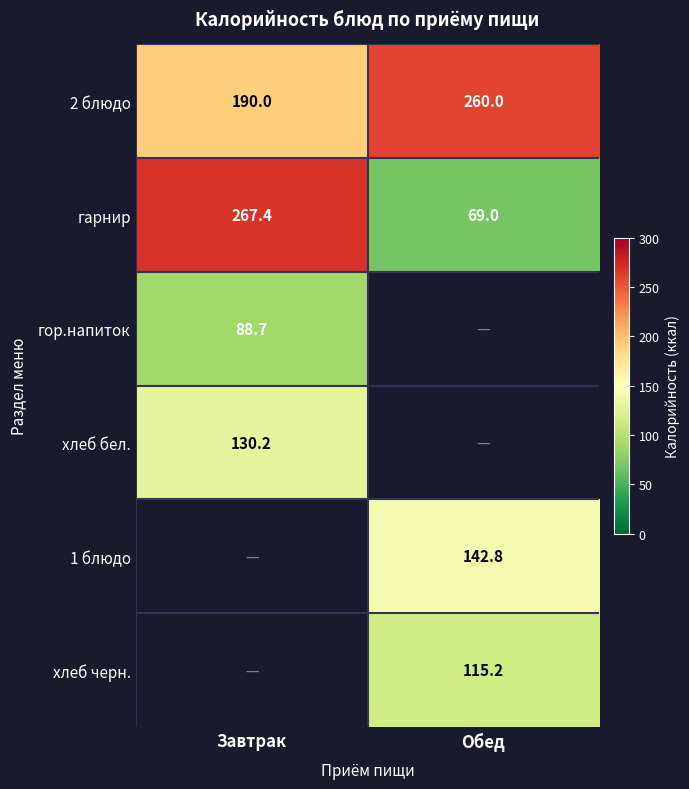

What is the greatest value displayed?

267.4